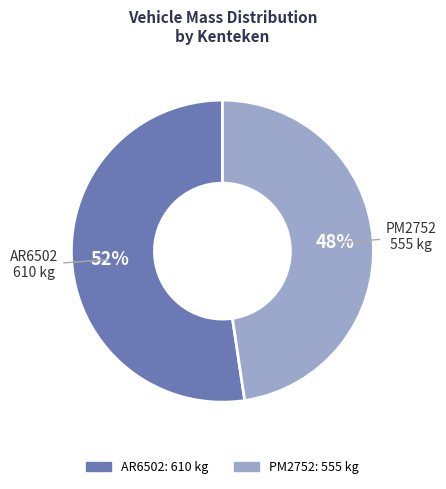

Which category has the biggest portion of the pie?

AR6502